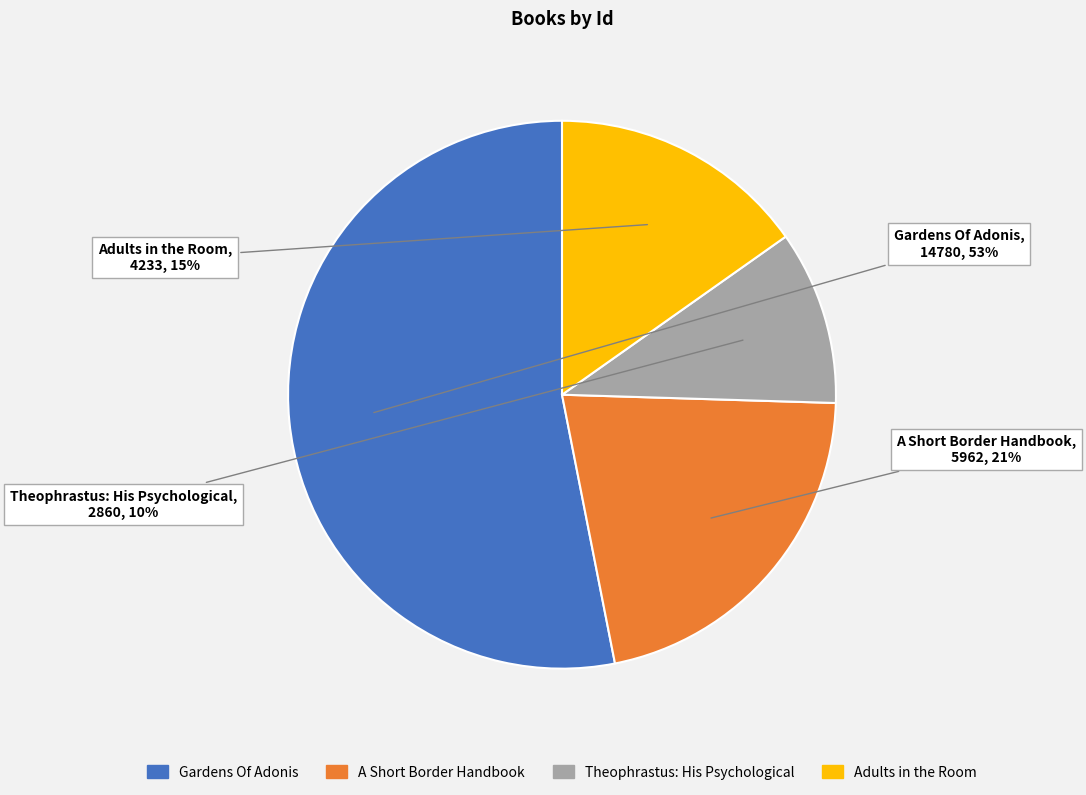

To the nearest percent, what is the average slice percentage?

25%